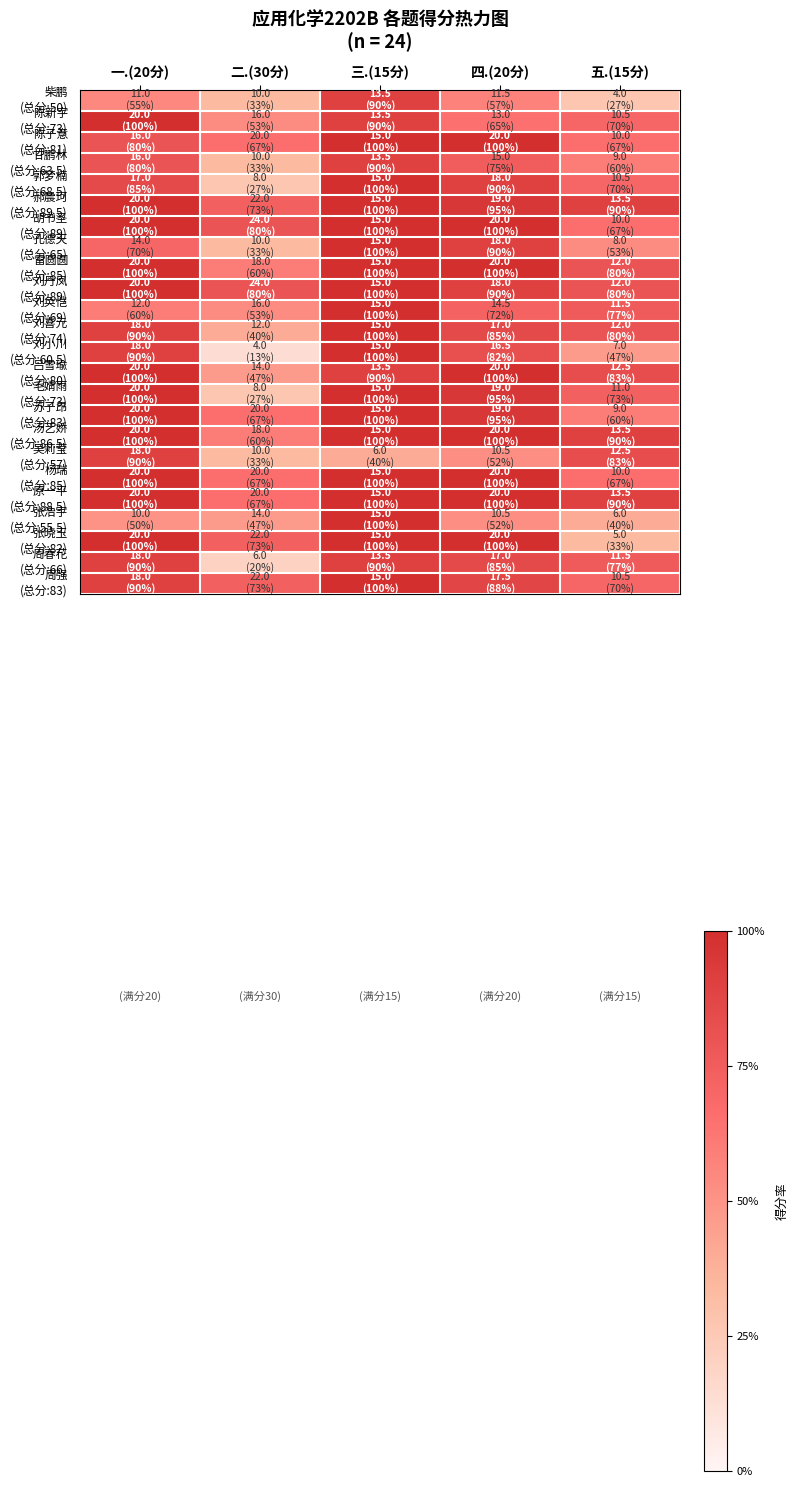

What is the greatest value displayed?

1.0